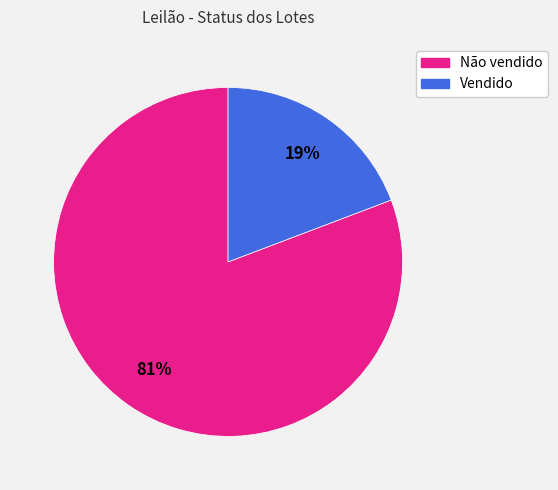

Is it true that Não vendido is 81% of the pie?

True